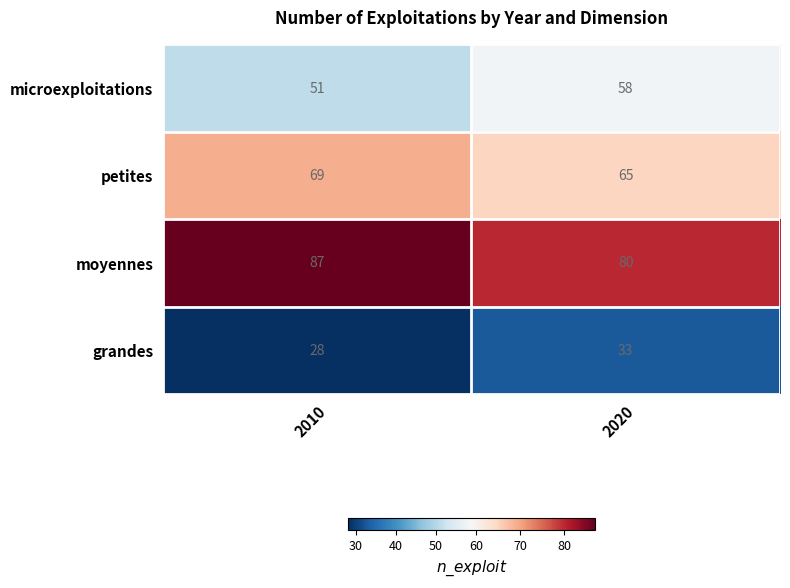

Rank the series at 2010 from highest to lowest value.

moyennes, petites, microexploitations, grandes